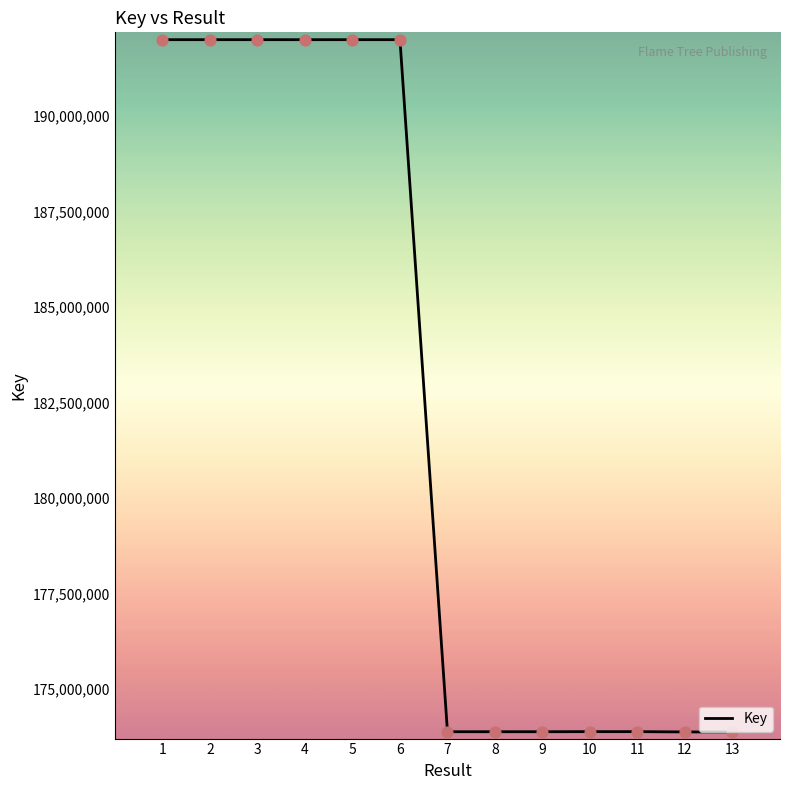

Which has a higher value, 5 or 9?

5